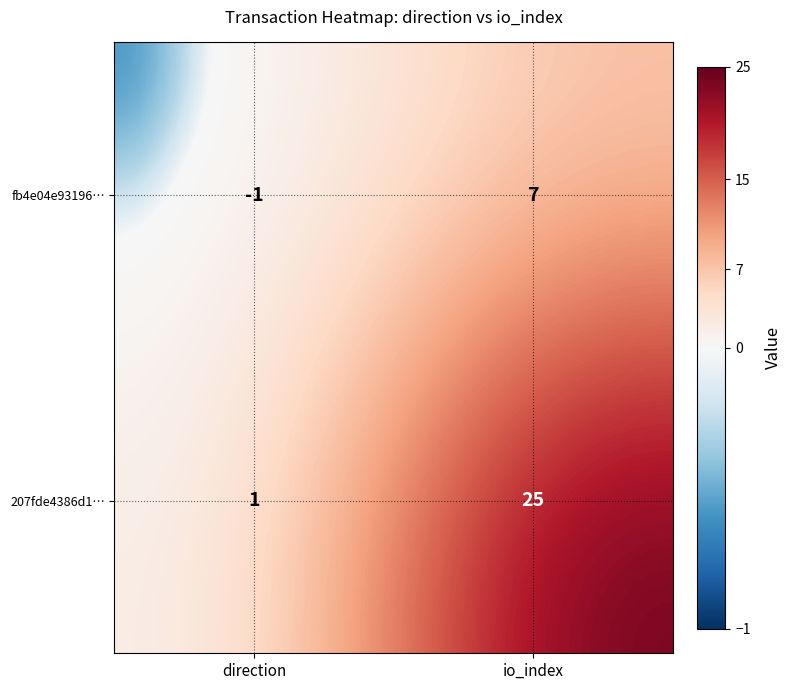

What is the spread (max minus min) of values at direction?

2